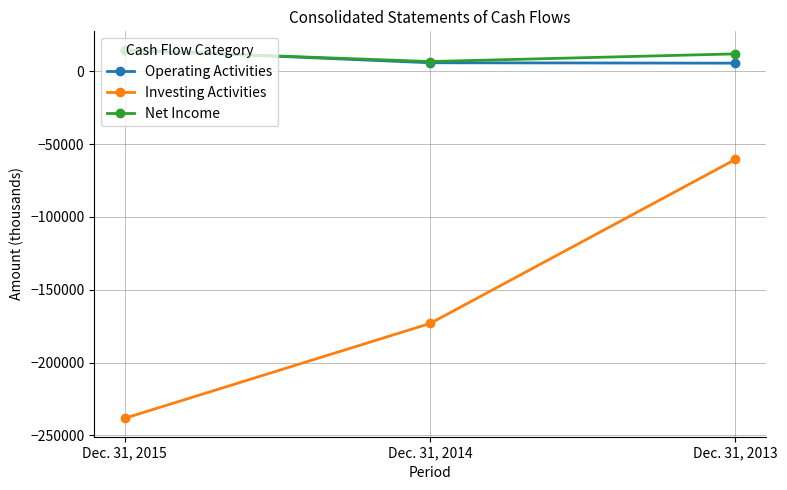

Read the Operating Activities value at Dec. 31, 2015, to the nearest 10.

14820